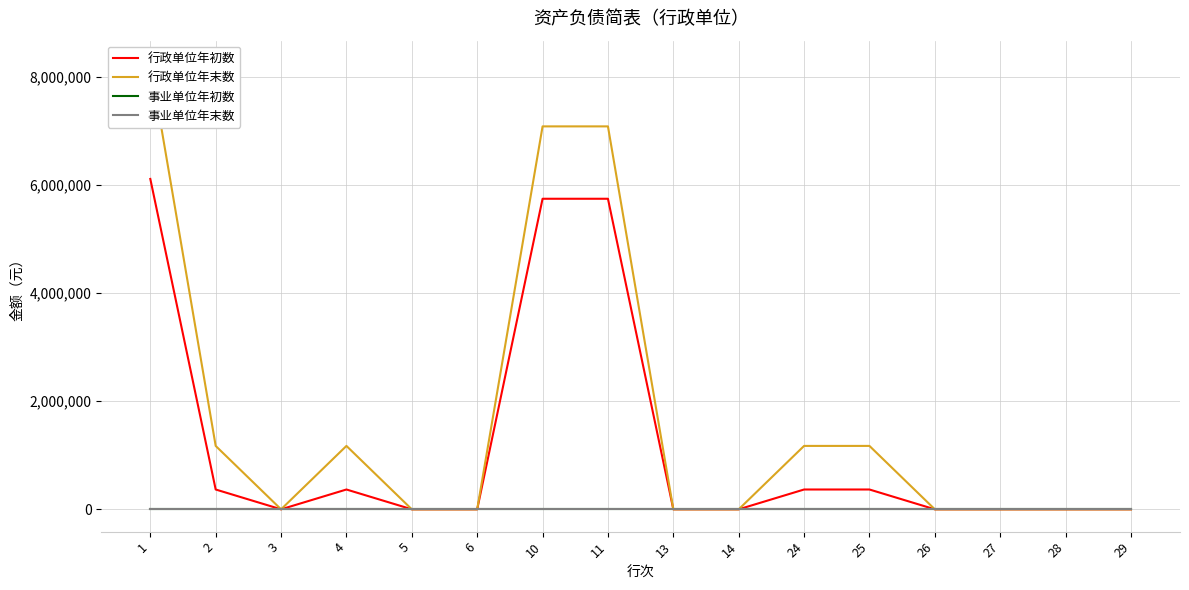

Does the chart have visible grid lines?

Yes